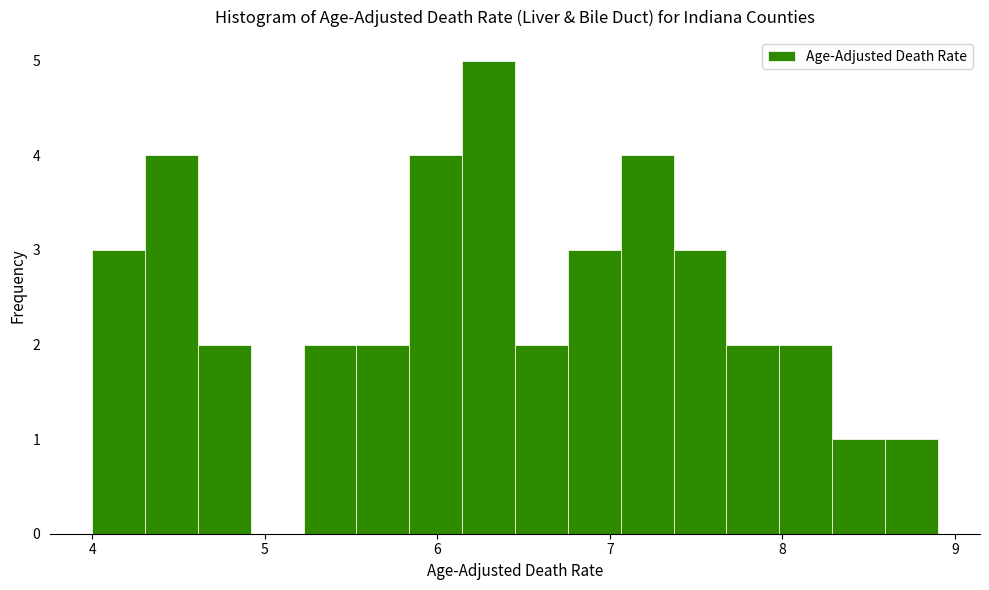

Around what value on the x-axis is the tallest bar? Give the approximate position of its centre, as read against the axis.

6.3